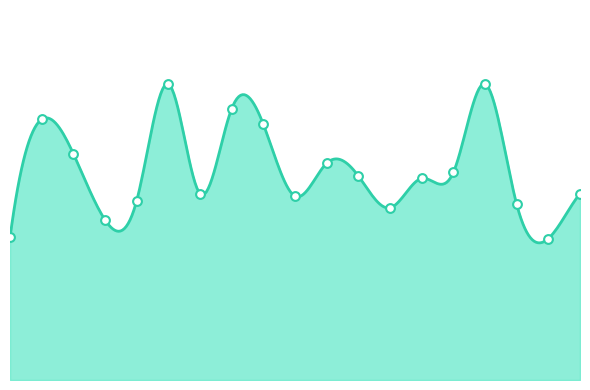

Approximately how many times larger is the value at 04:25 compared to 05:43?

1.1